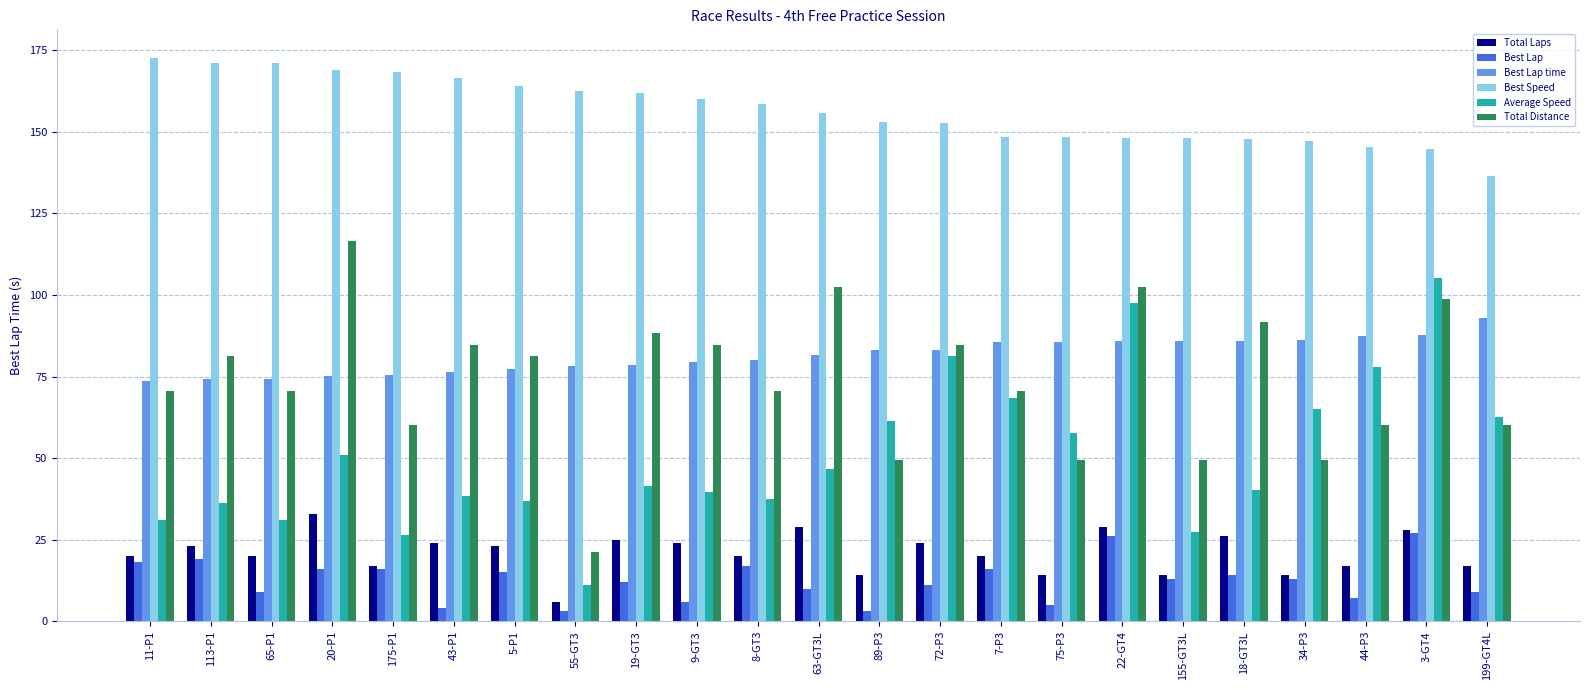

How many bars are there in total?

138